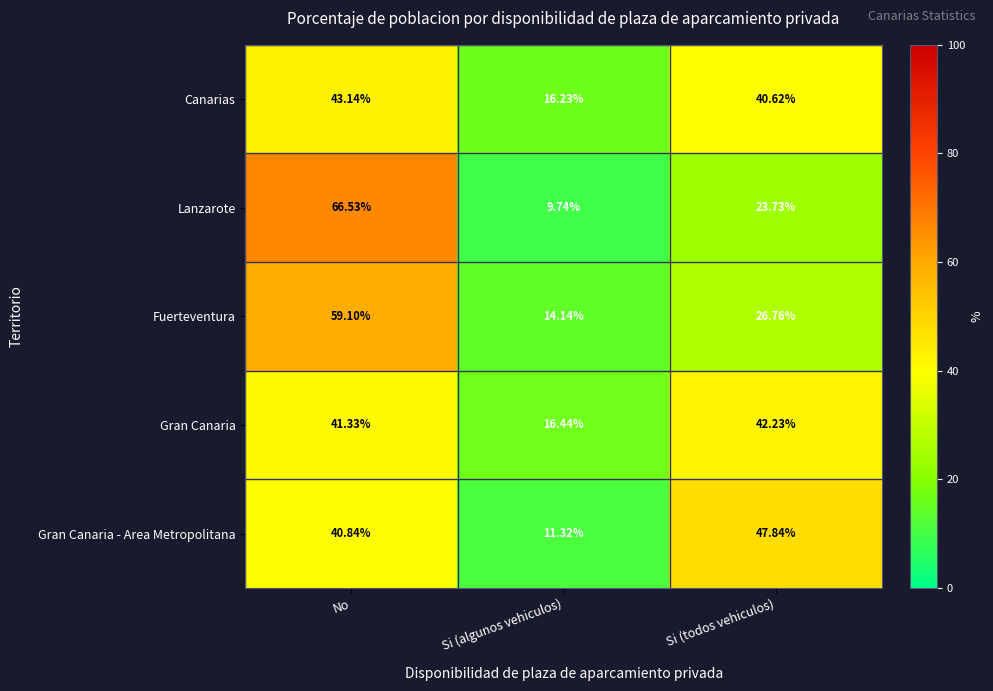

At Si (algunos vehiculos), list the series in order from smallest to largest.

Lanzarote, Gran Canaria - Area Metropolitana, Fuerteventura, Canarias, Gran Canaria